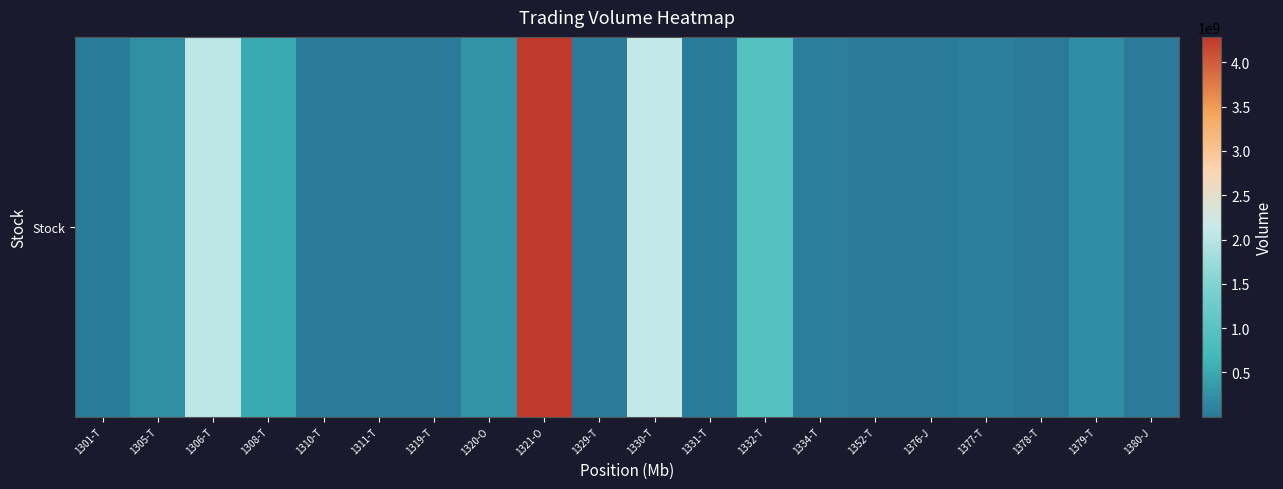

The value at 1334-T is 61325000. True or false?

True